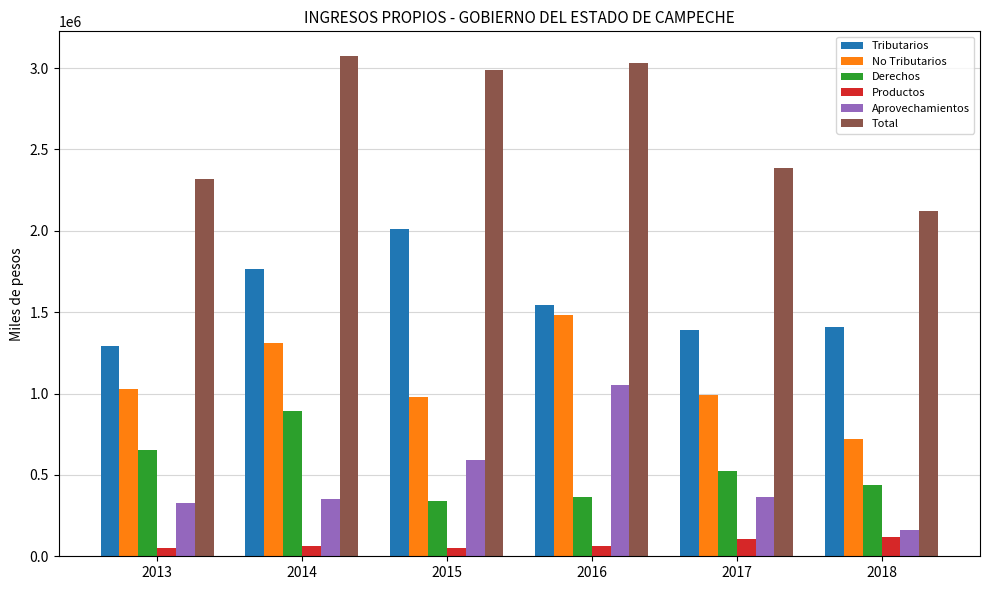

What is the lowest value of the Derechos series?

336583.0